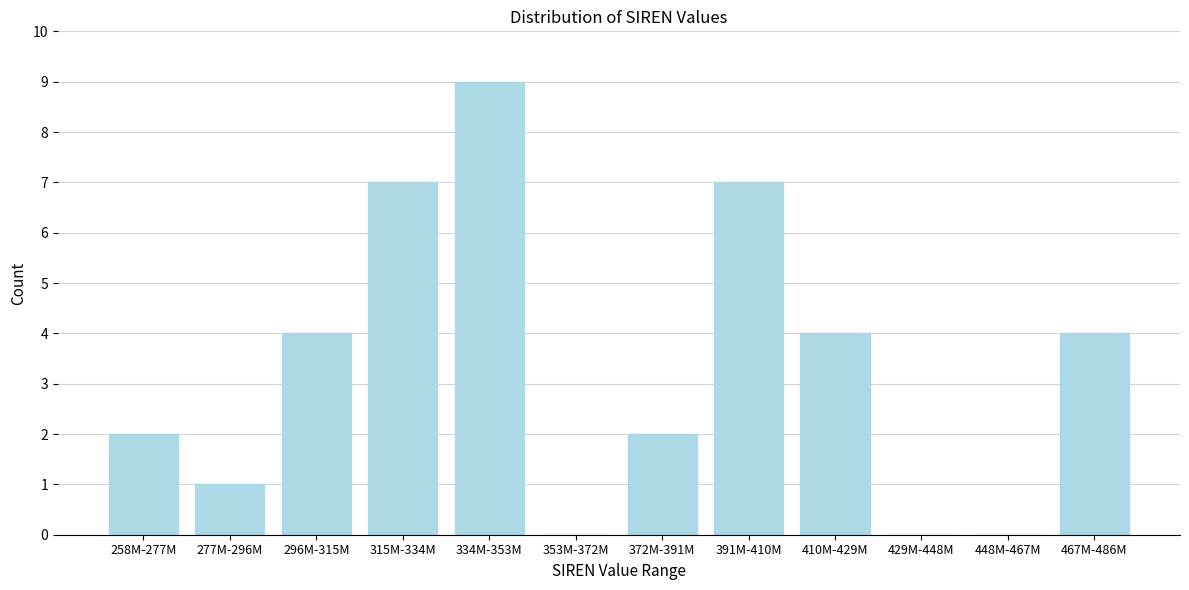

Reading left to right, what are all the values shown in this chart?

258M-277M=2	277M-296M=1	296M-315M=4	315M-334M=7	334M-353M=9	353M-372M=0	372M-391M=2	391M-410M=7	410M-429M=4	429M-448M=0	448M-467M=0	467M-486M=4